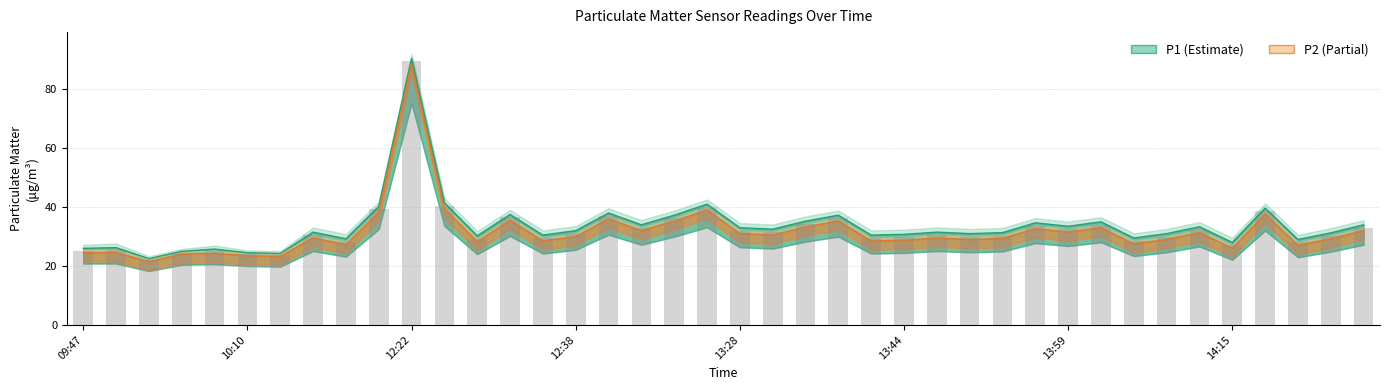

What is the smallest value displayed?

21.5